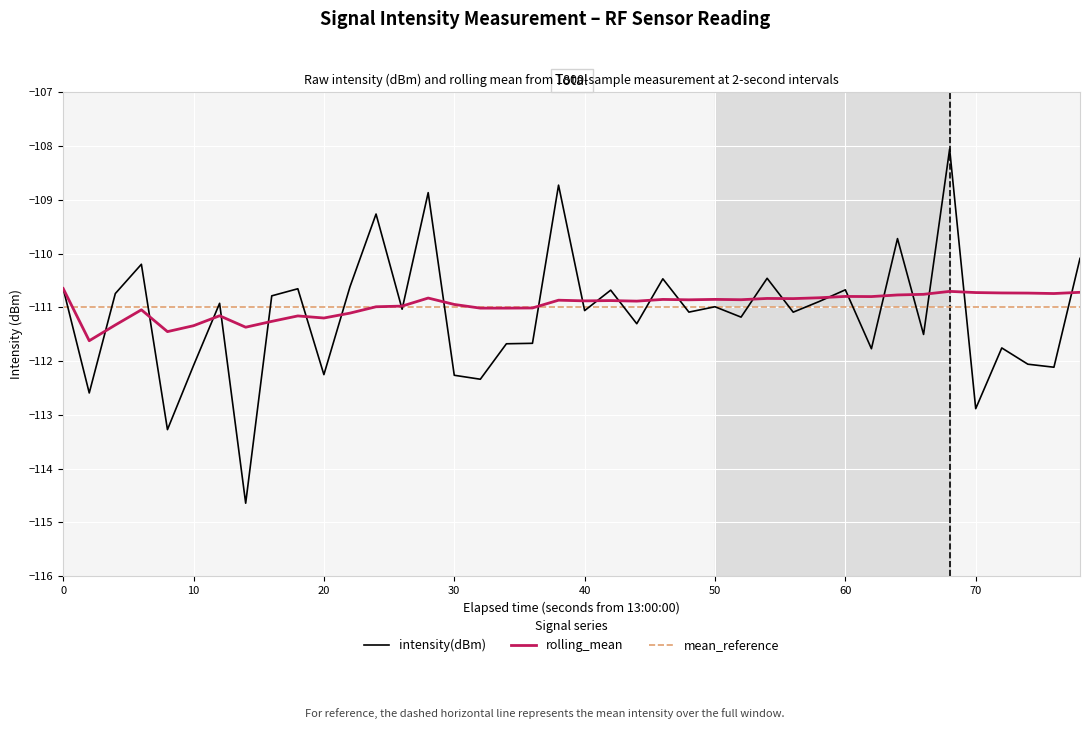

What is the lowest value of the rolling_mean series?

-111.6